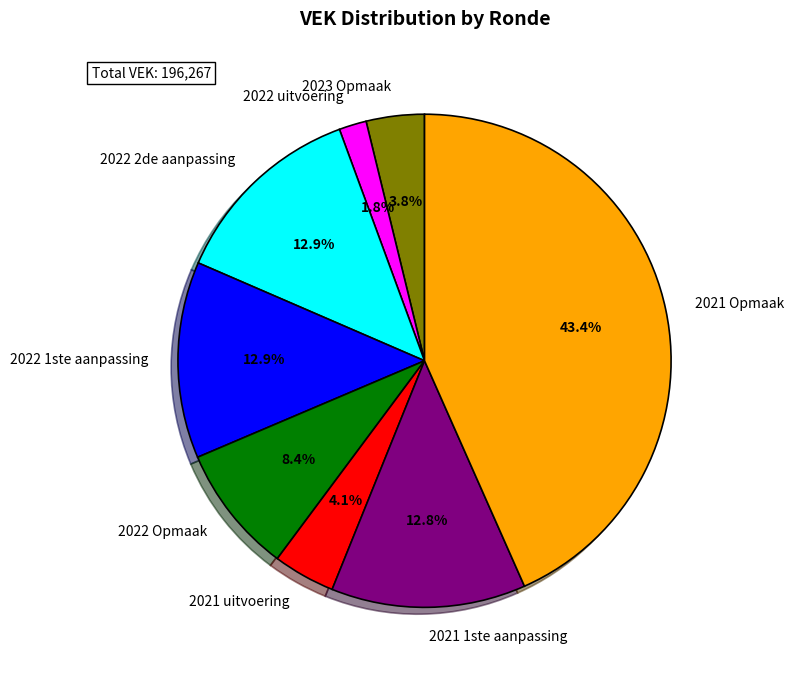

Does any single category account for the majority?

No